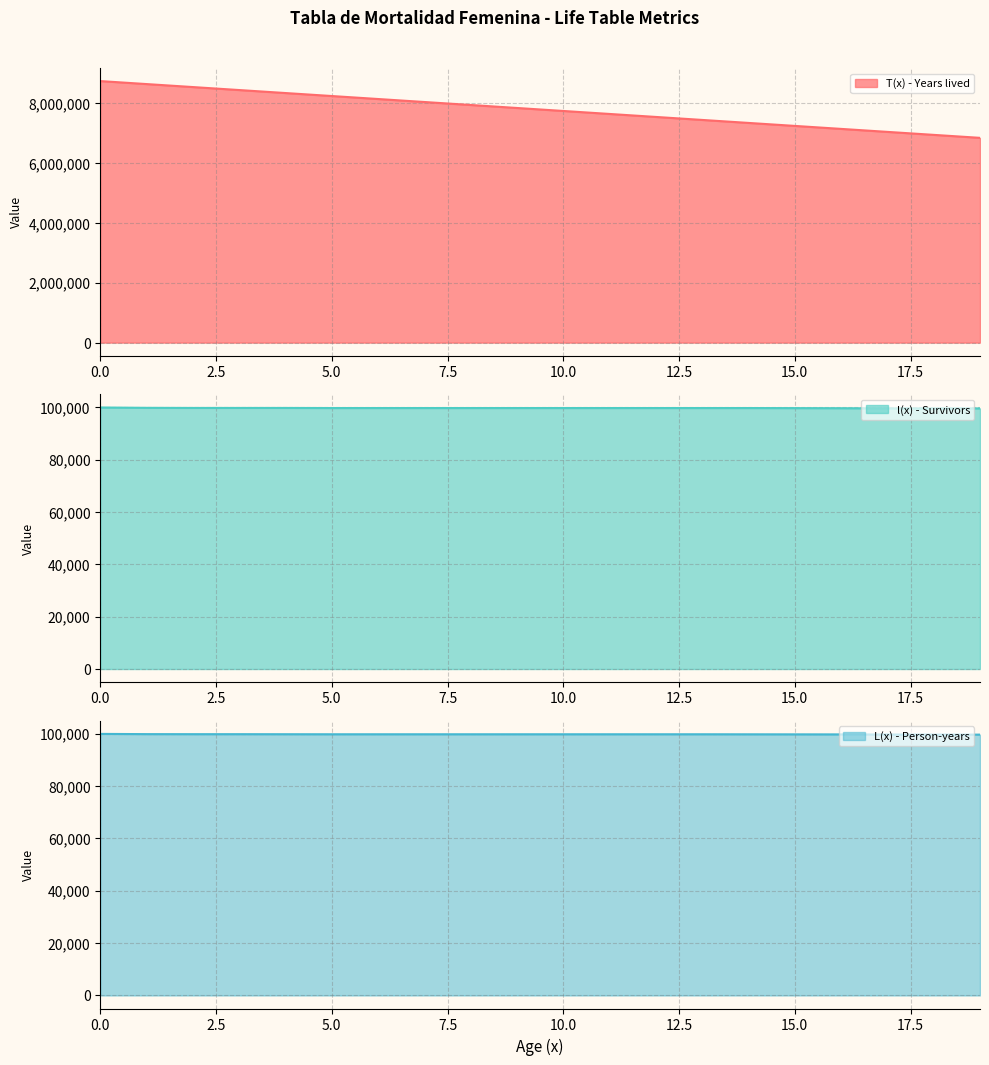

Reading right to left, extract all data points from this chart.

T(x) - Years lived: 6838253.2	6937905.9	7037594.5	7137336.1	7237094.8	7336869.1	7436658.9	7536448.7	7636238.5	7736028.3	7835818.1	7935607.9	8035397.7	8135187.5	8234977.3	8334784.7	8434609.7	8534434.6	8634280.4	8734213.8
l(x) - Survivors: 99652.7	99652.7	99652.7	99724.4	99758.8	99789.8	99789.8	99789.8	99789.8	99789.8	99789.8	99789.8	99789.8	99789.8	99789.8	99825.0	99825.0	99825.0	99866.7	100000.0
L(x) - Person-years: 99652.7	99652.7	99688.6	99741.6	99758.8	99774.3	99789.8	99789.8	99789.8	99789.8	99789.8	99789.8	99789.8	99789.8	99789.8	99807.4	99825.0	99825.0	99845.8	99933.3